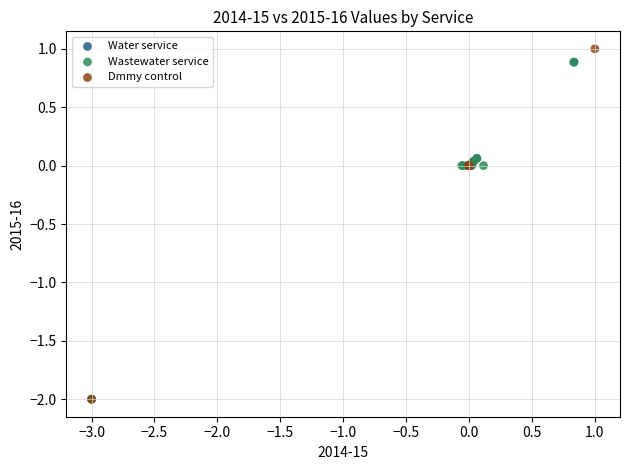

Which series has the largest Y range (max minus min)?

Dmmy control